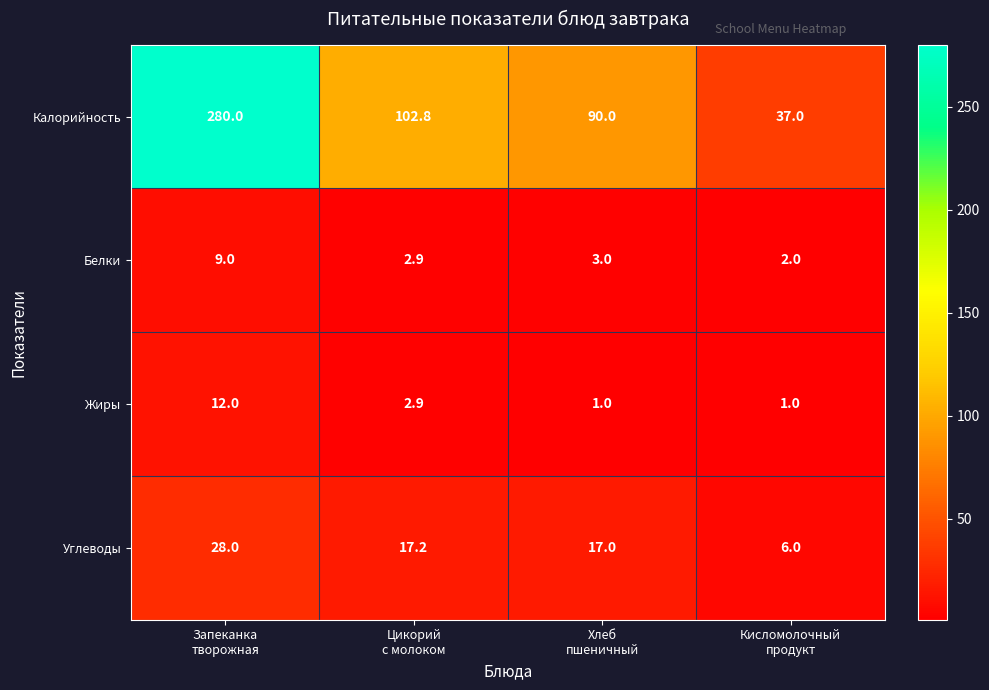

Which series has the largest total across all categories?

Калорийность